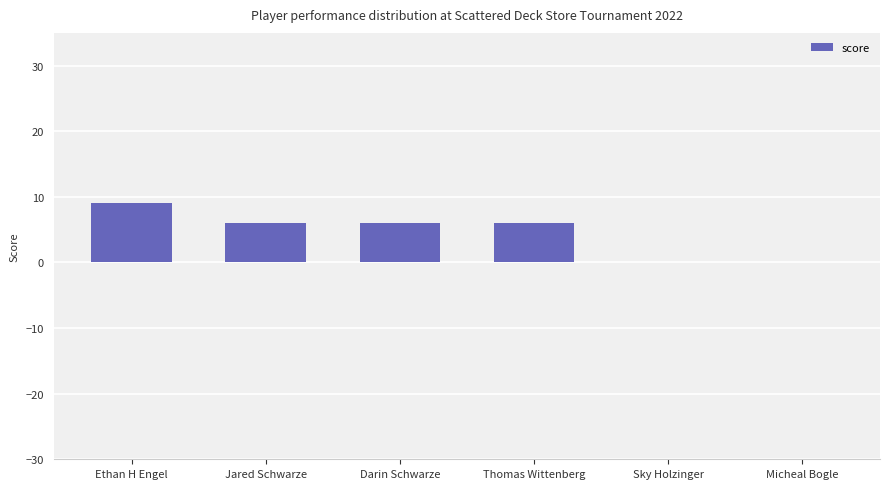

What is the greatest value displayed?

9